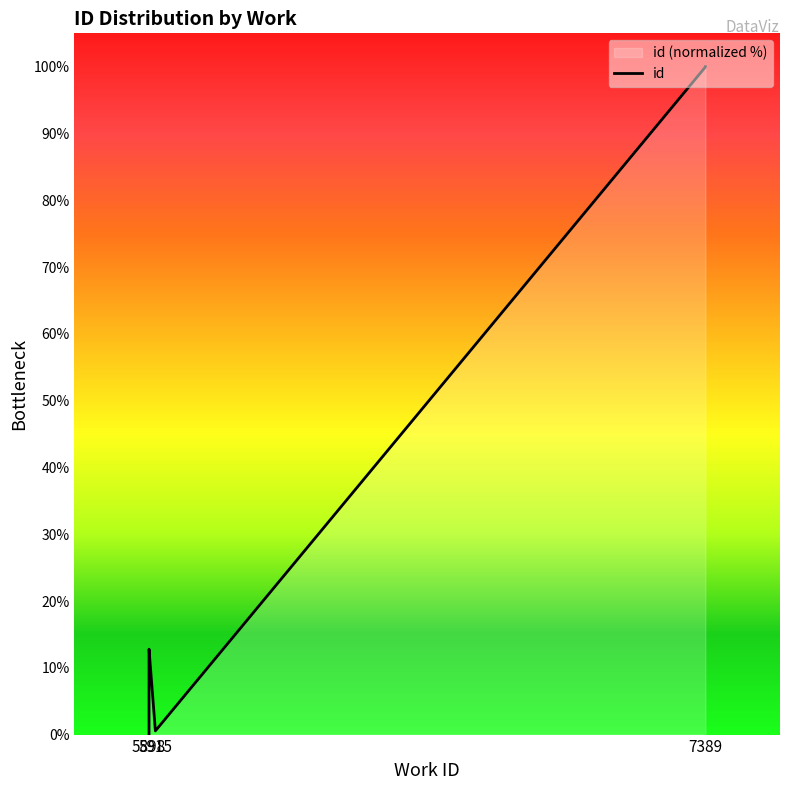

Which has a higher value, 5898 or 5898?

5898